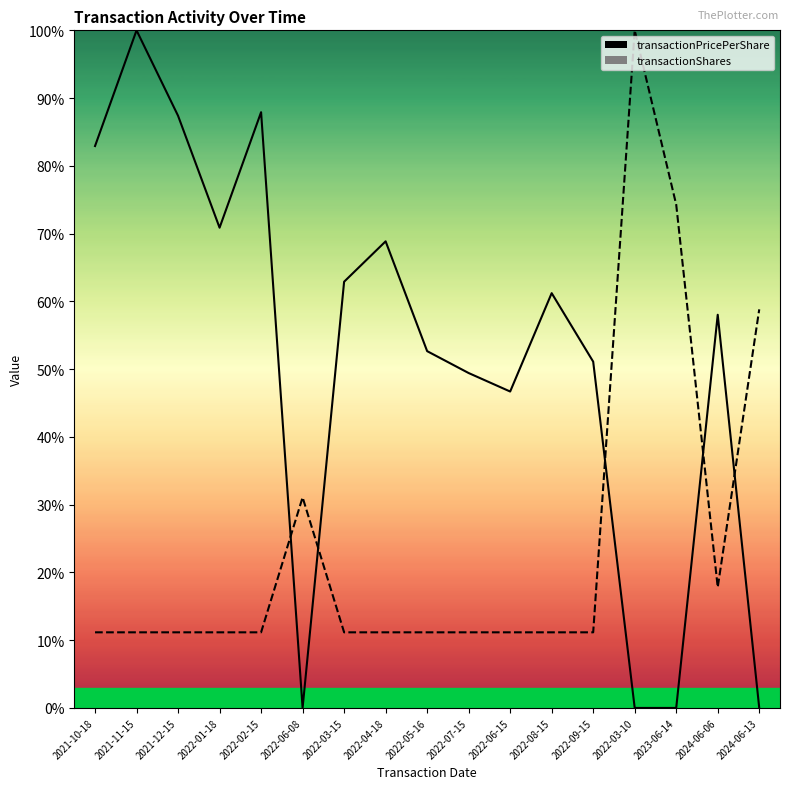

At which label does transactionPricePerShare reach its minimum?

2022-06-08